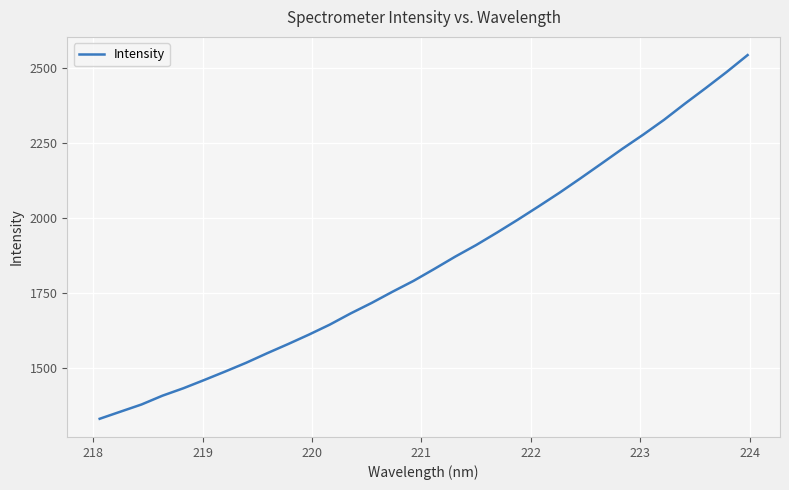

What is the difference between the maximum and minimum values?

1213.3